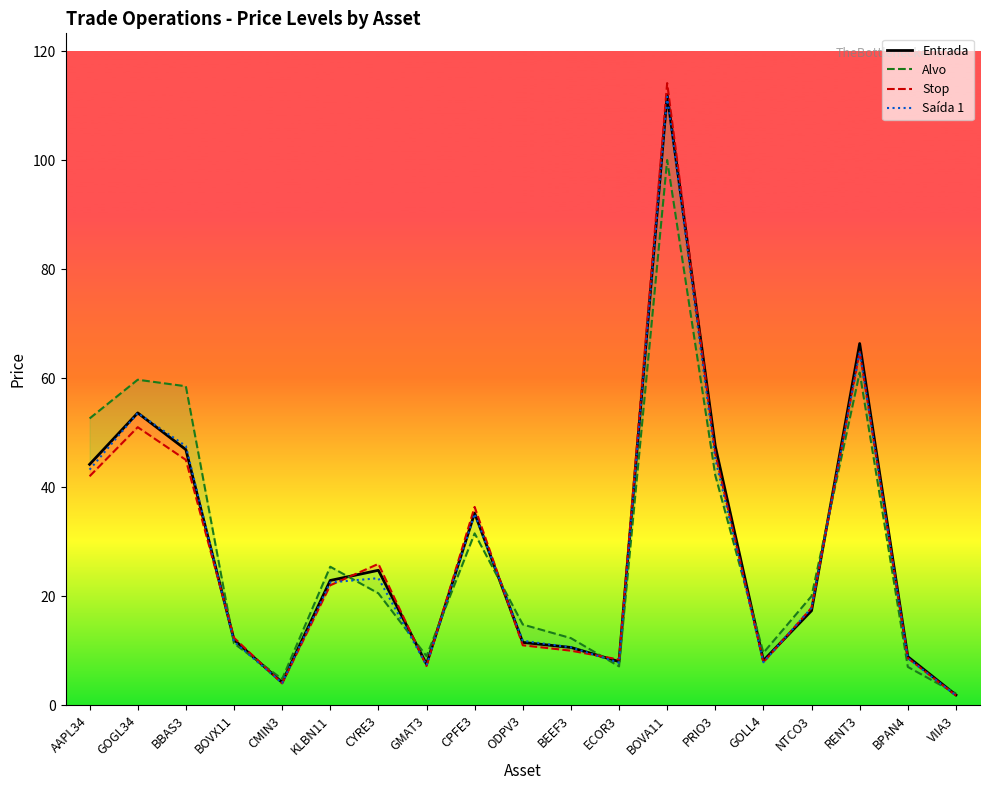

True or false: Saída 1 and Alvo cross at least once.

True